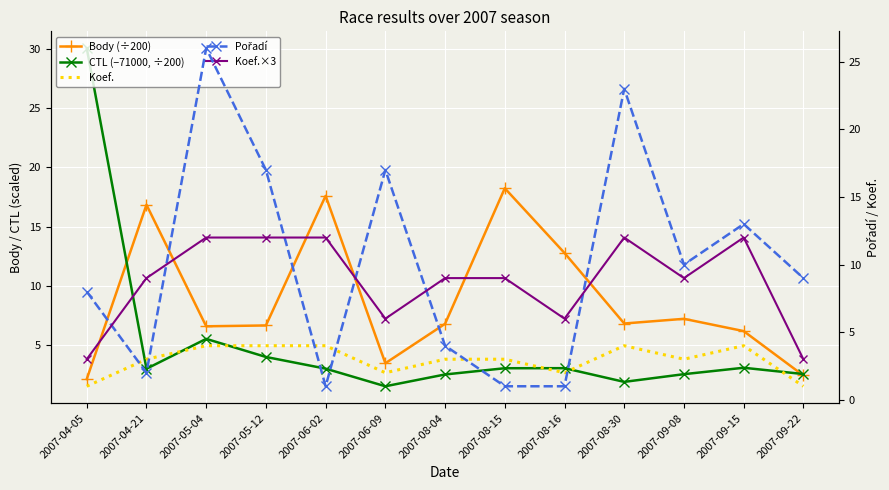

The value of Pořadí at 2007-08-15 is 0.6. True or false?

False